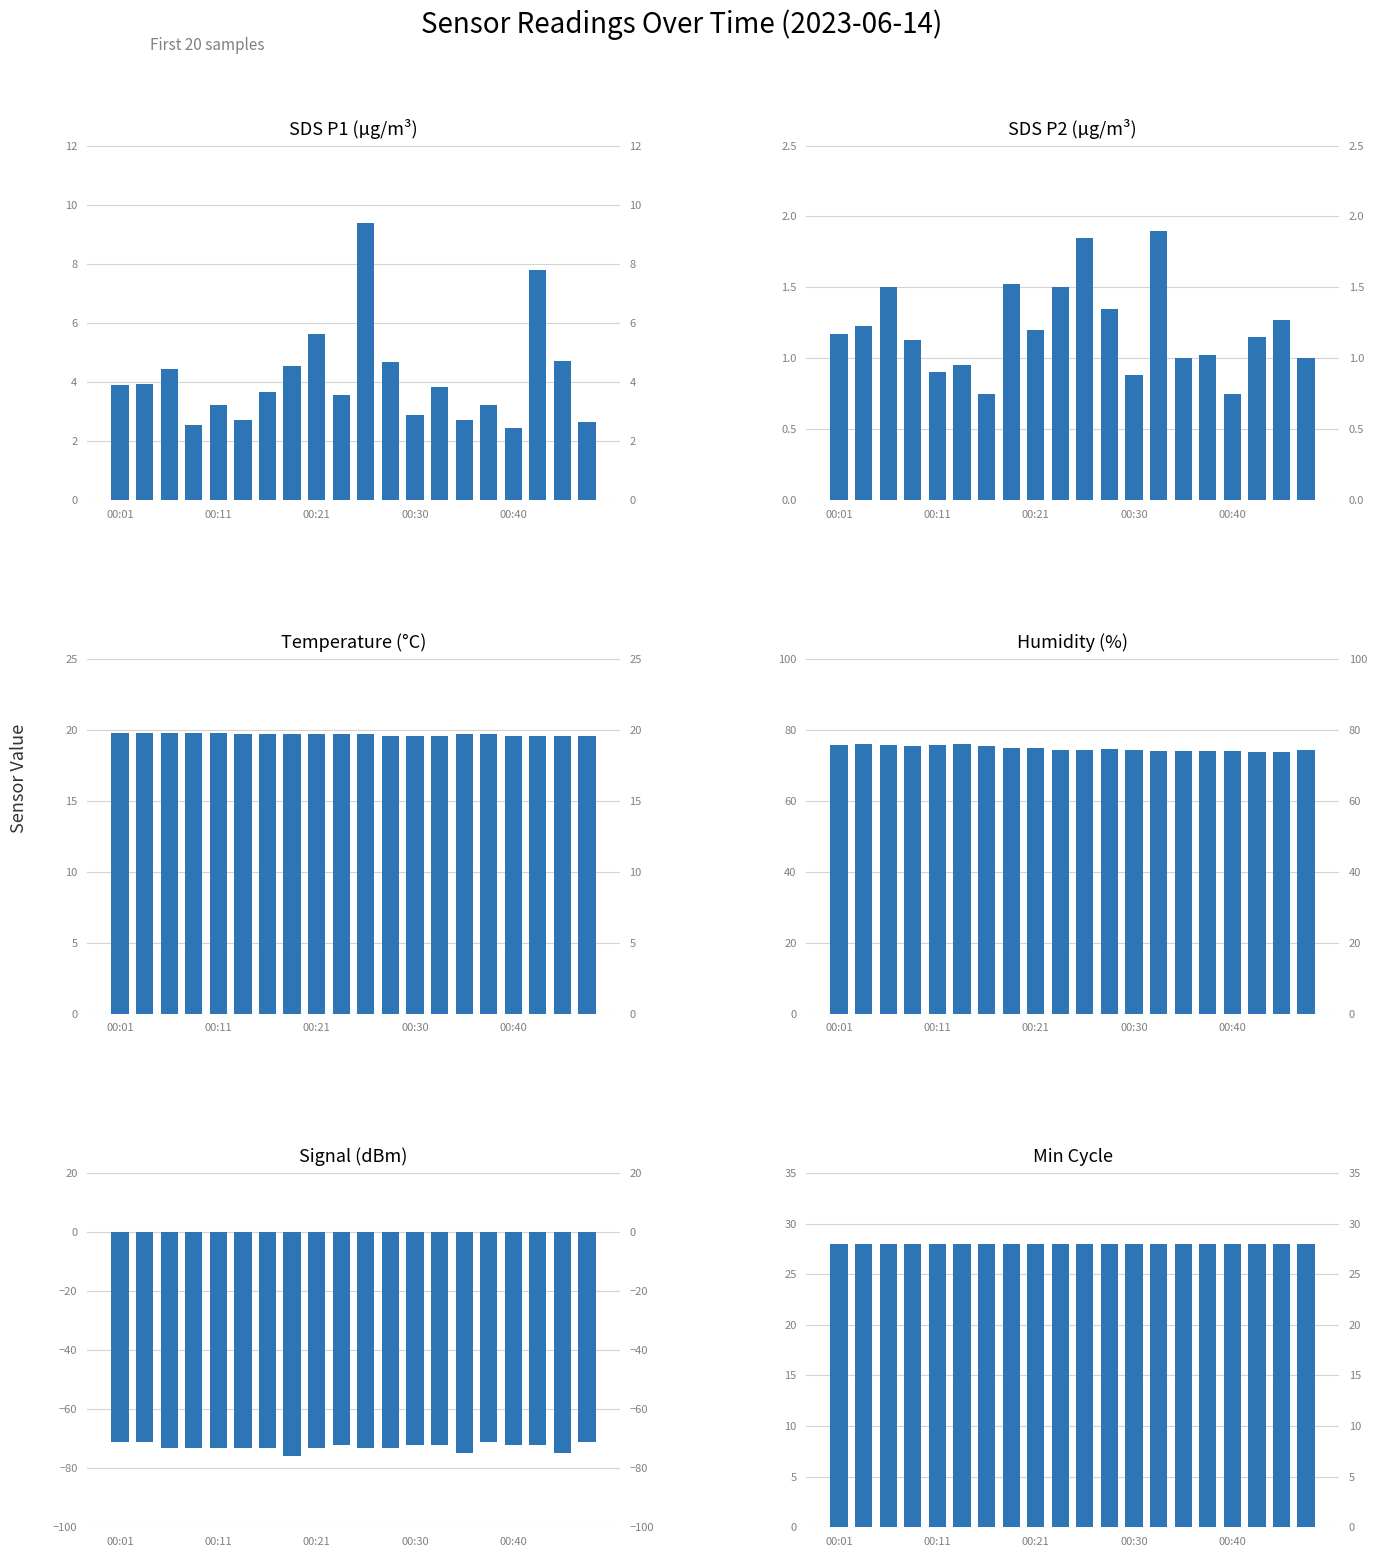

Which category has the highest value in the SDS_P1 series?

10